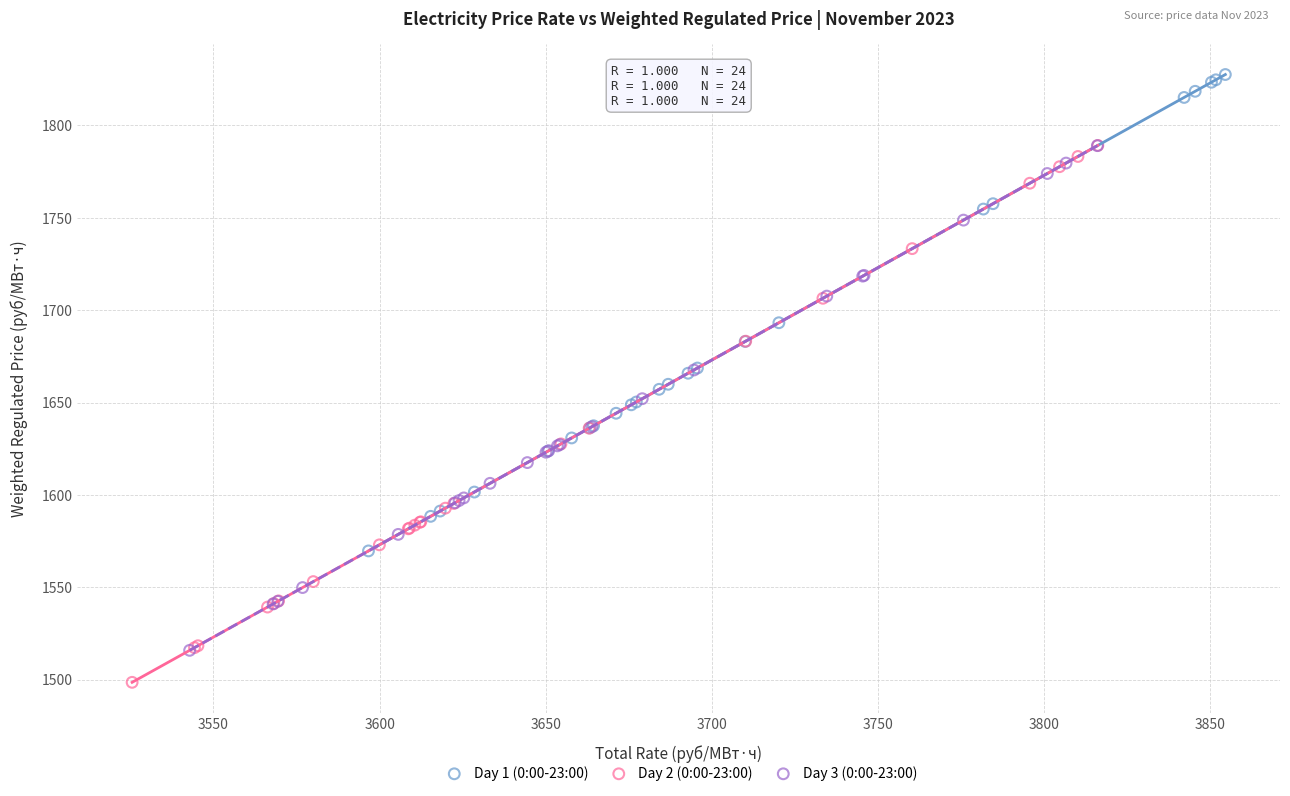

Which series has the largest Y range (max minus min)?

Day 2 (0:00-23:00)